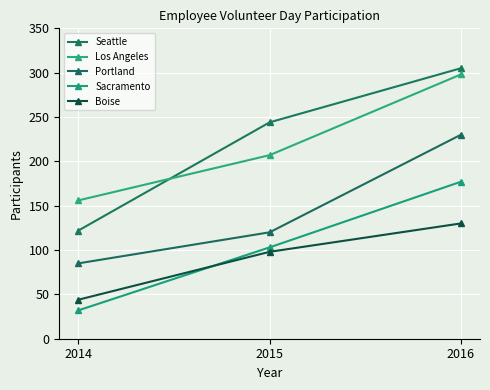

List the labels in order of Sacramento value, largest first.

2016, 2015, 2014